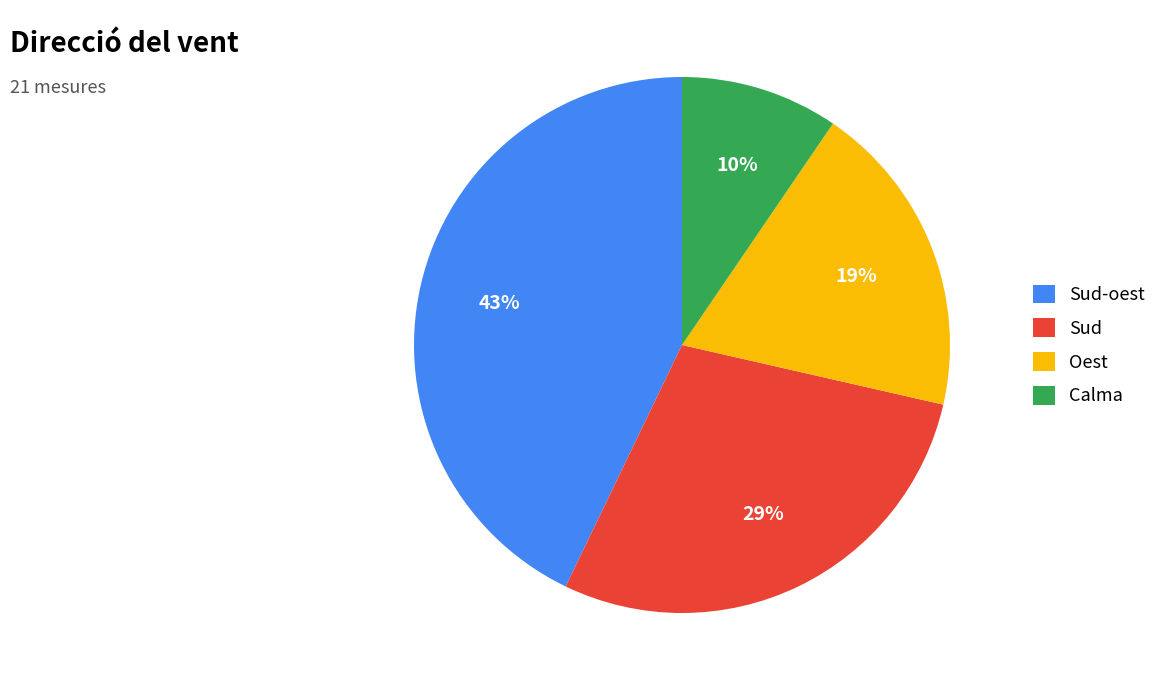

What is the largest slice in the pie chart?

Sud-oest